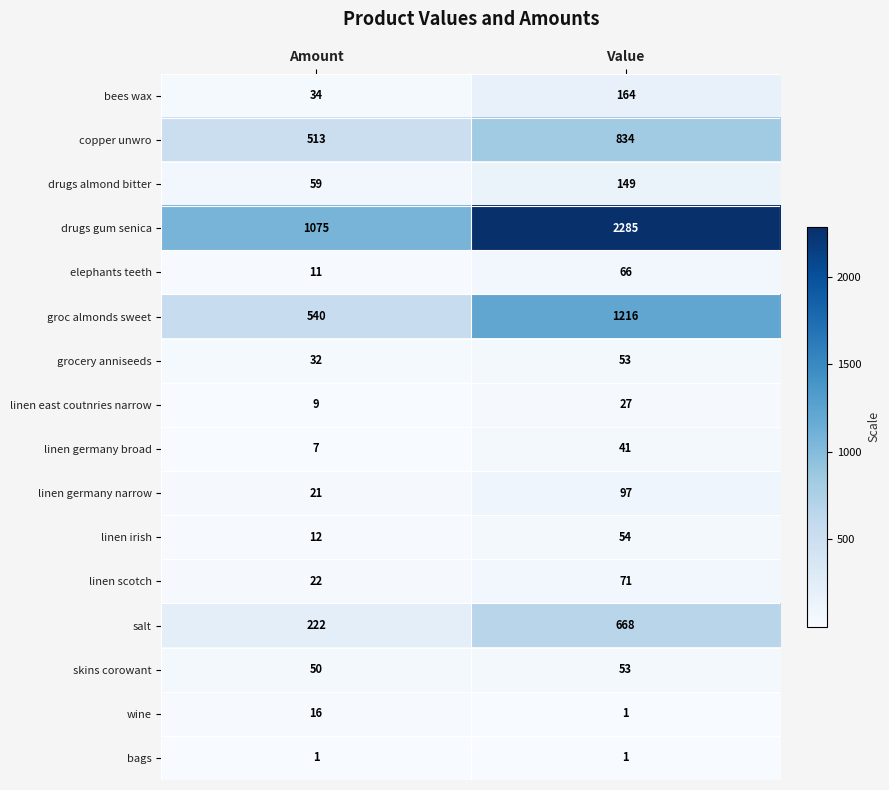

Which series has the largest total across all categories?

drugs gum senica